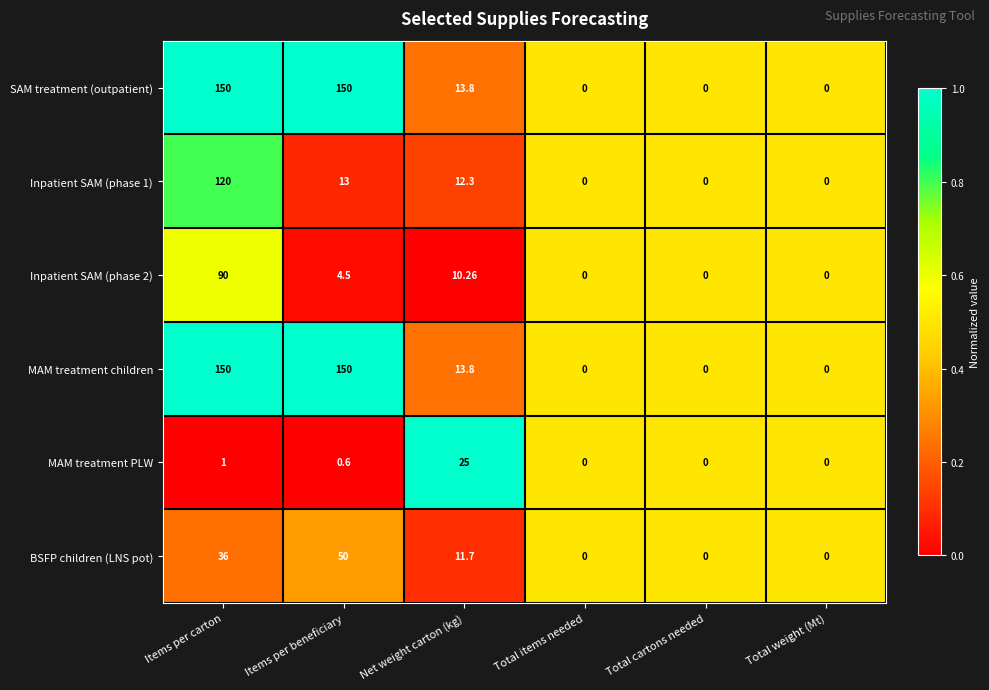

At which label is SAM treatment (outpatient) closest to 75?

Net weight carton (kg)